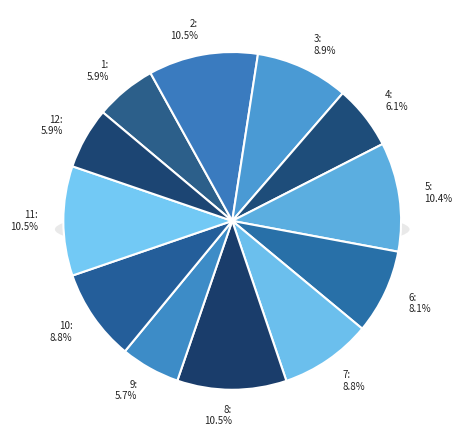

True or false: 4 accounts for 6% of the total.

True